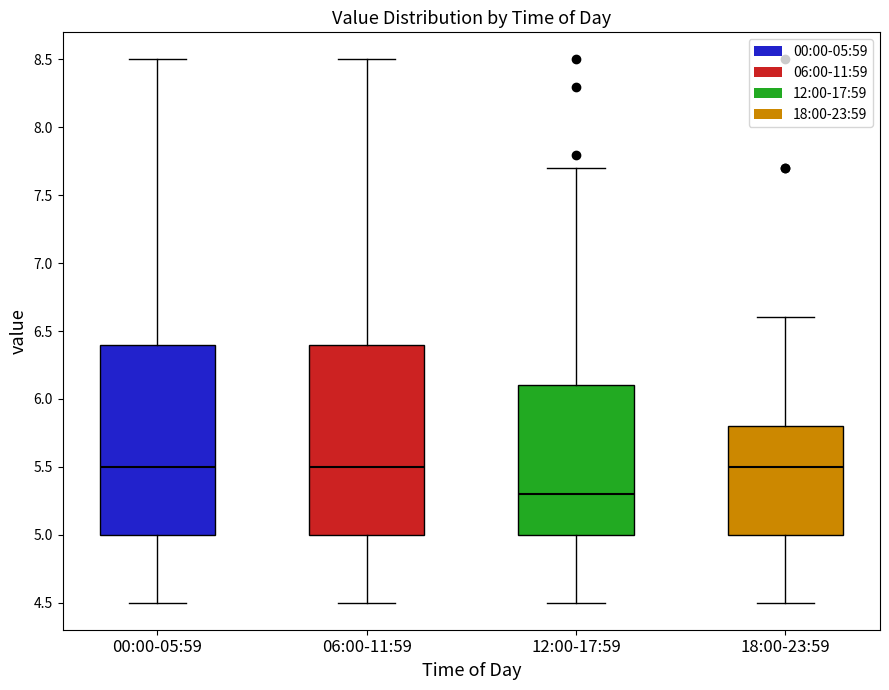

Where does the upper whisker of the box for 00:00-05:59 end on the y-axis? The values are not printed on the chart, so give them approximately, as read against the axis.

8.5